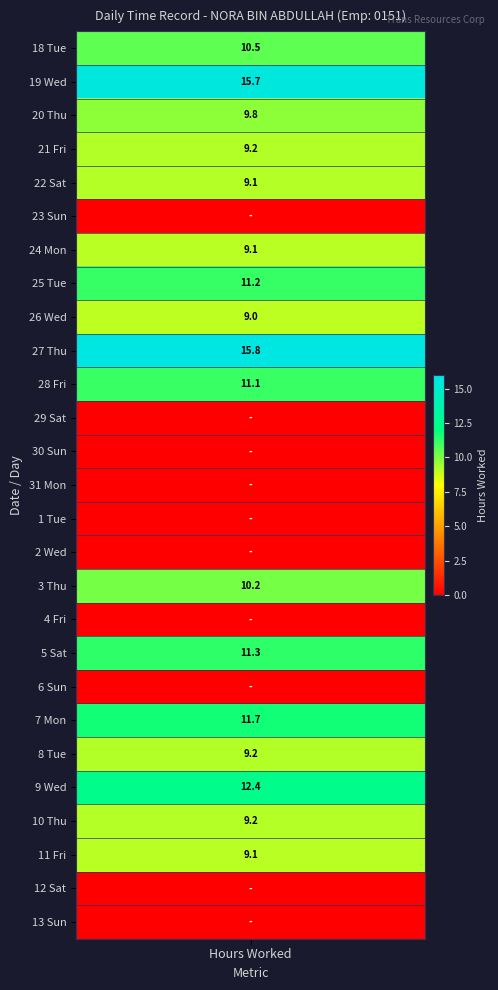

How many data points are less than 9?

10